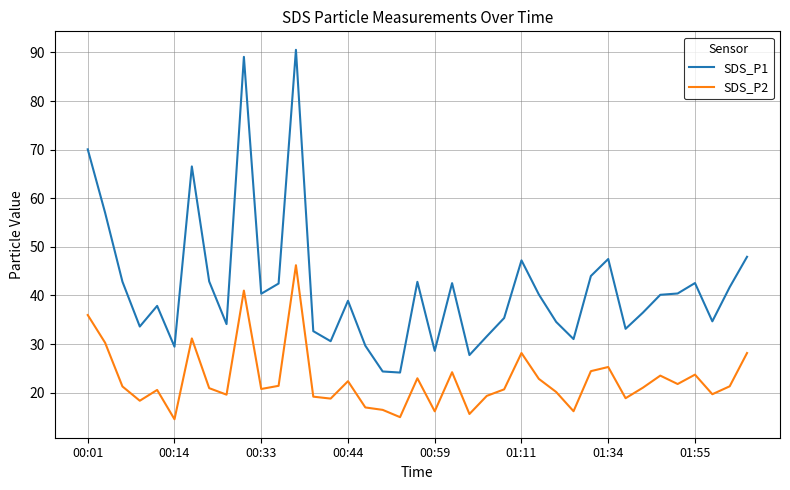

Which series has the largest total across all categories?

SDS_P1